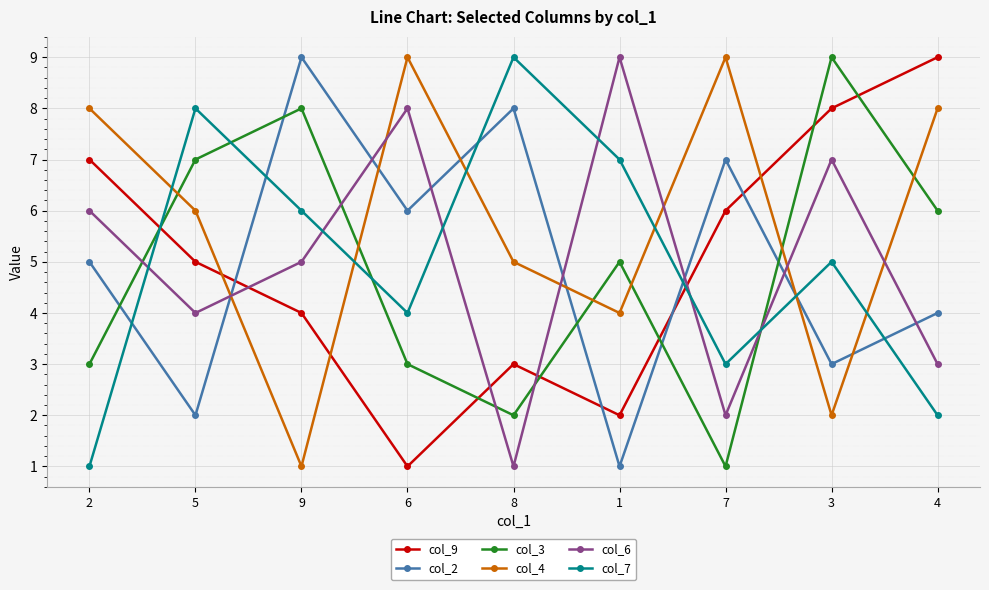

At which category does col_4 reach its first local peak?

6